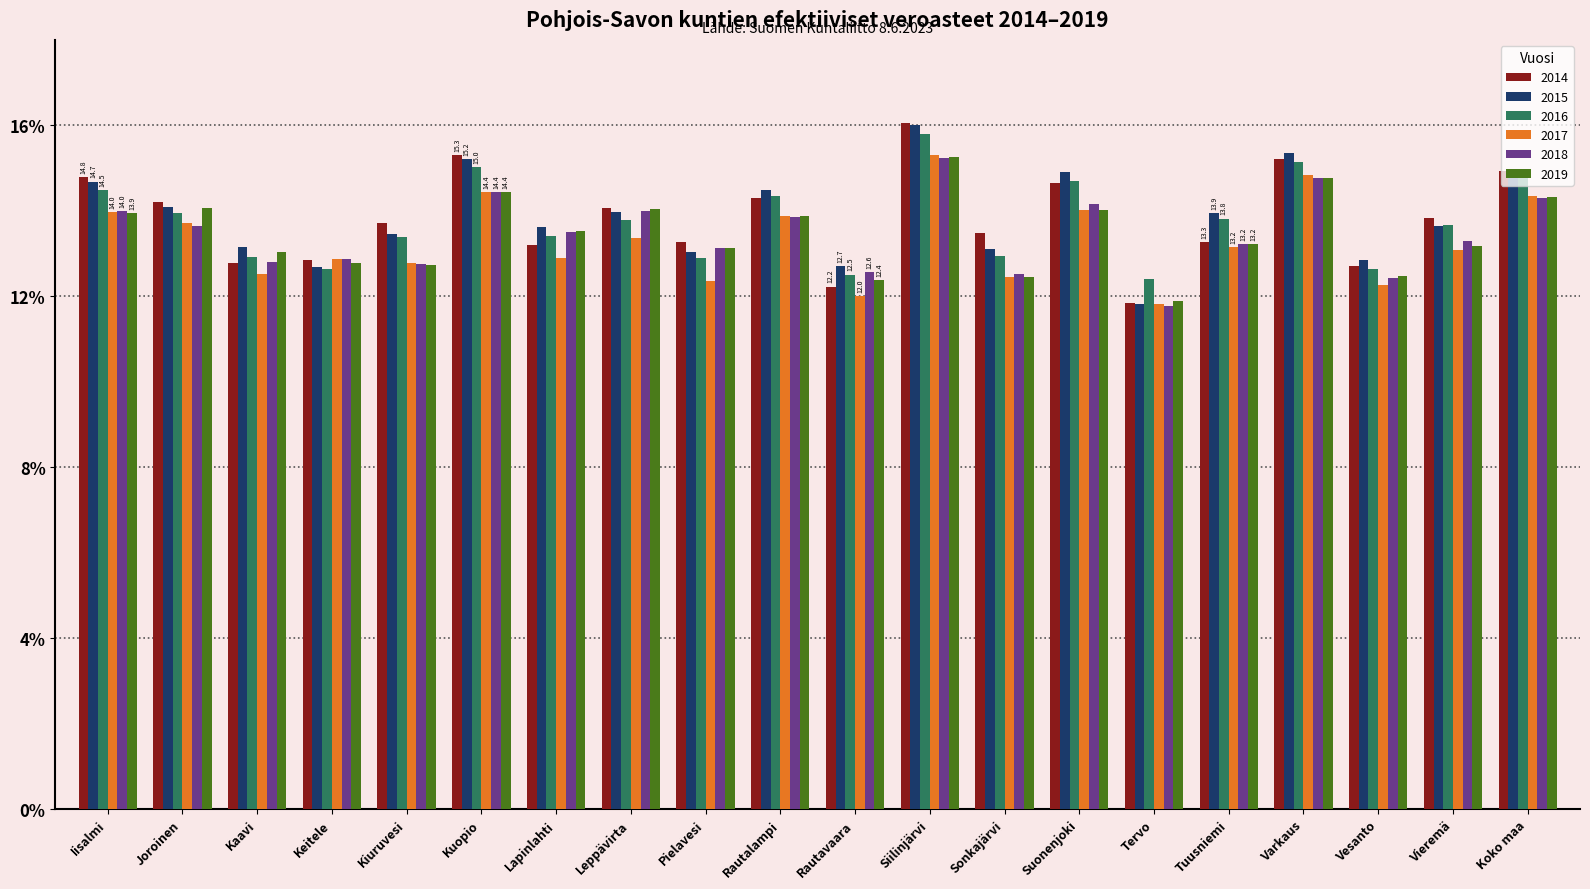

At which category does the chart reach its peak across all series?

Siilinjärvi